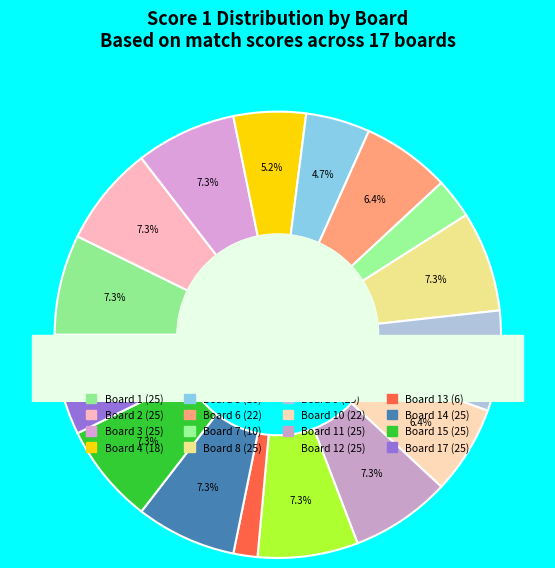

Does Board 8 represent more than half of the total?

No